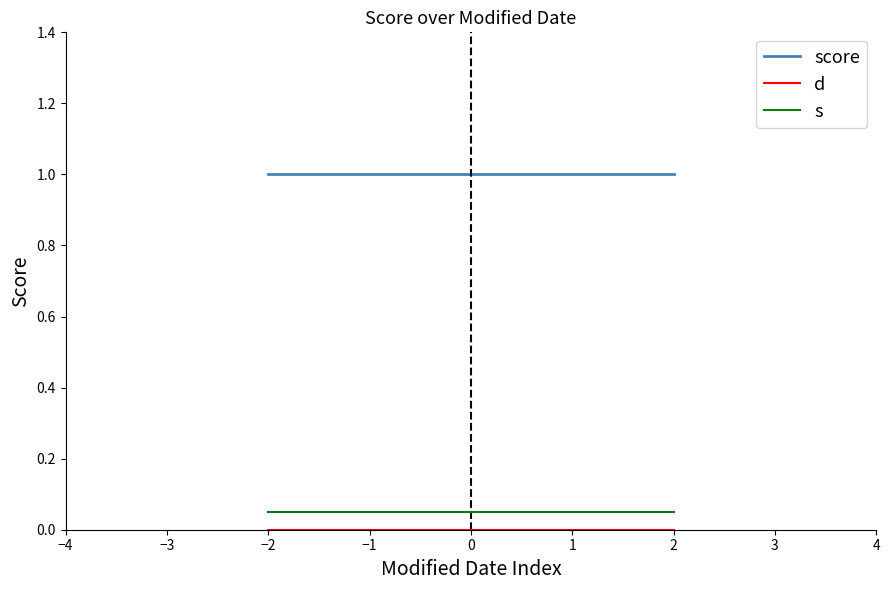

The value of score at 0 is 1.0. True or false?

True